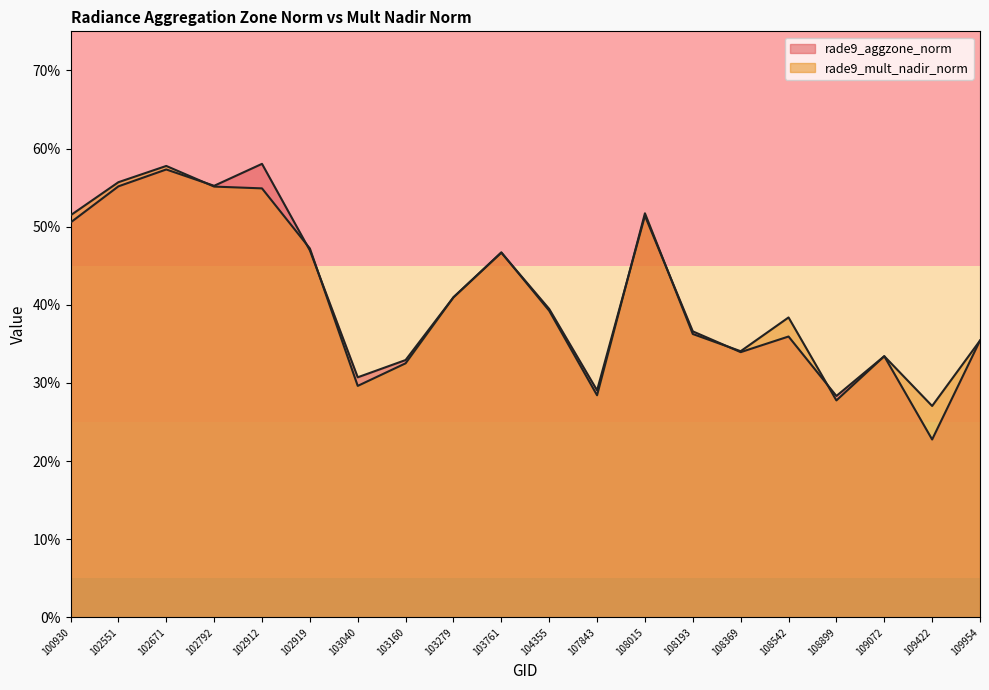

How many intersections are there between rade9_mult_nadir_norm and rade9_aggzone_norm?

8